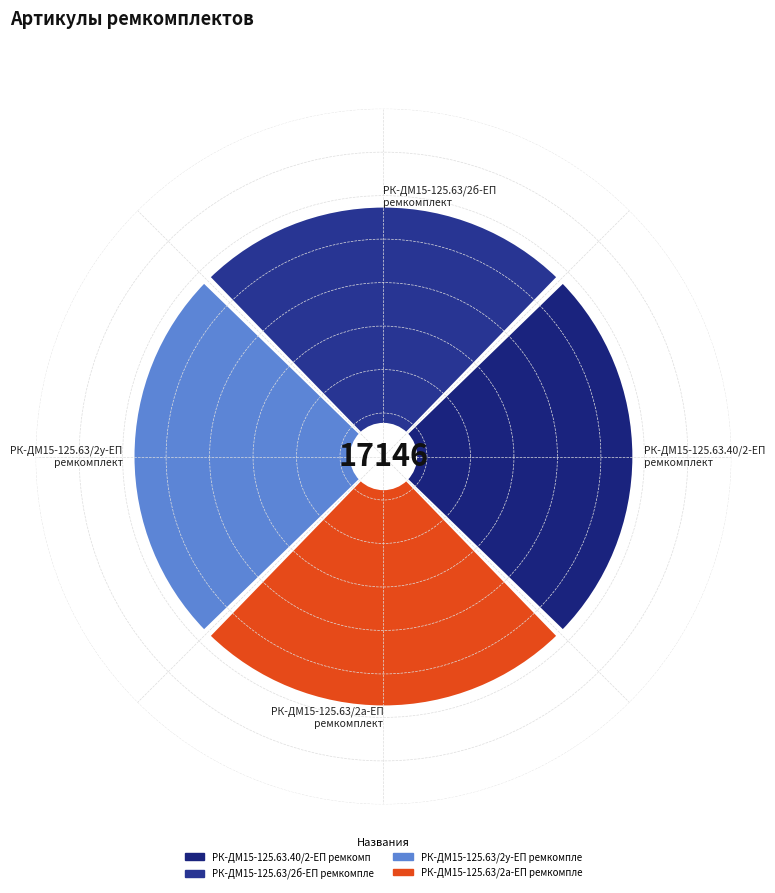

True or false: РК-ДМ15-125.63.40/2-ЕП ремкомплект accounts for 25% of the total.

True